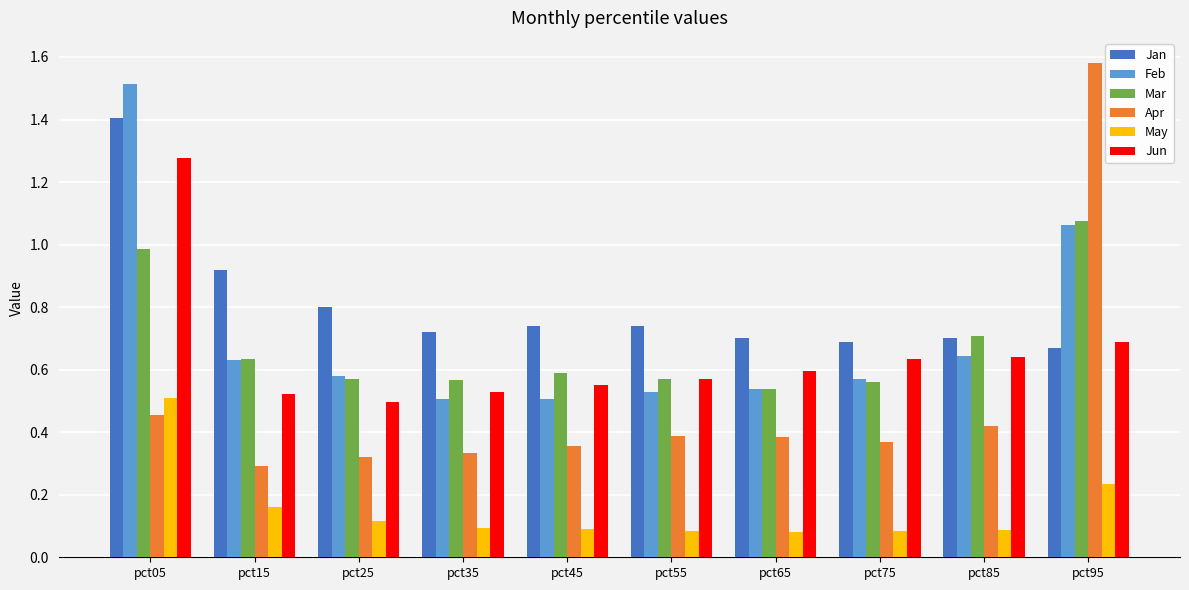

What is the sum of all Jun values?

6.5